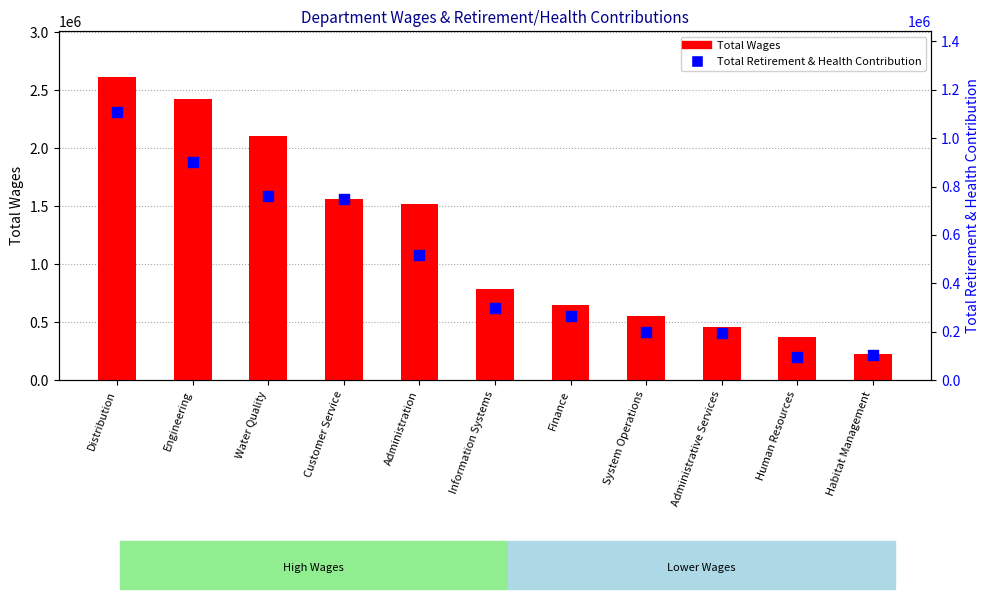

At how many categories does at least one series exceed 1843571?

3